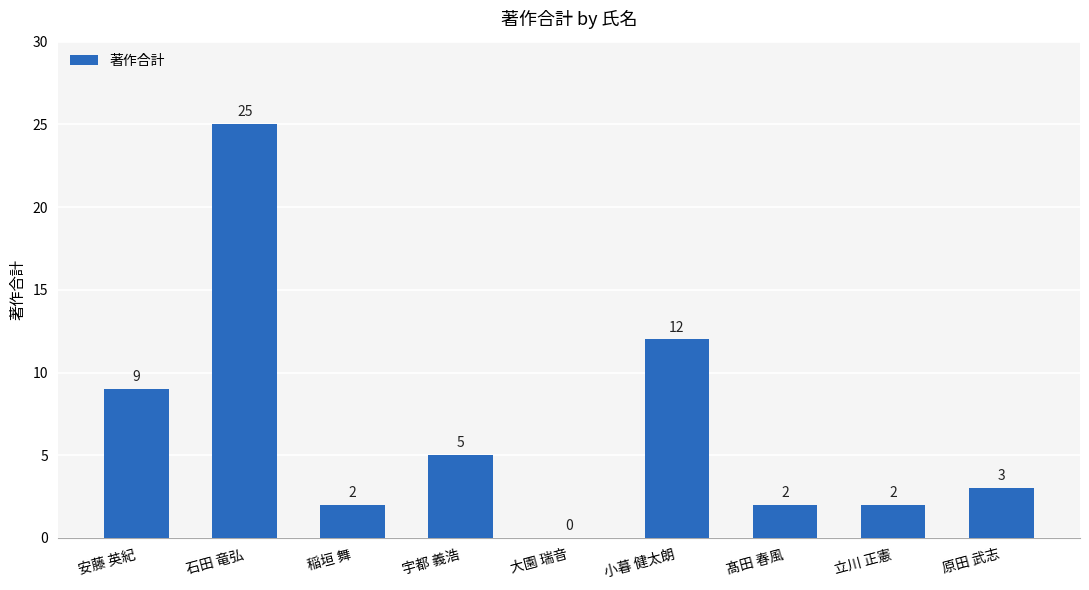

The value at 石田 竜弘 is 25. True or false?

True